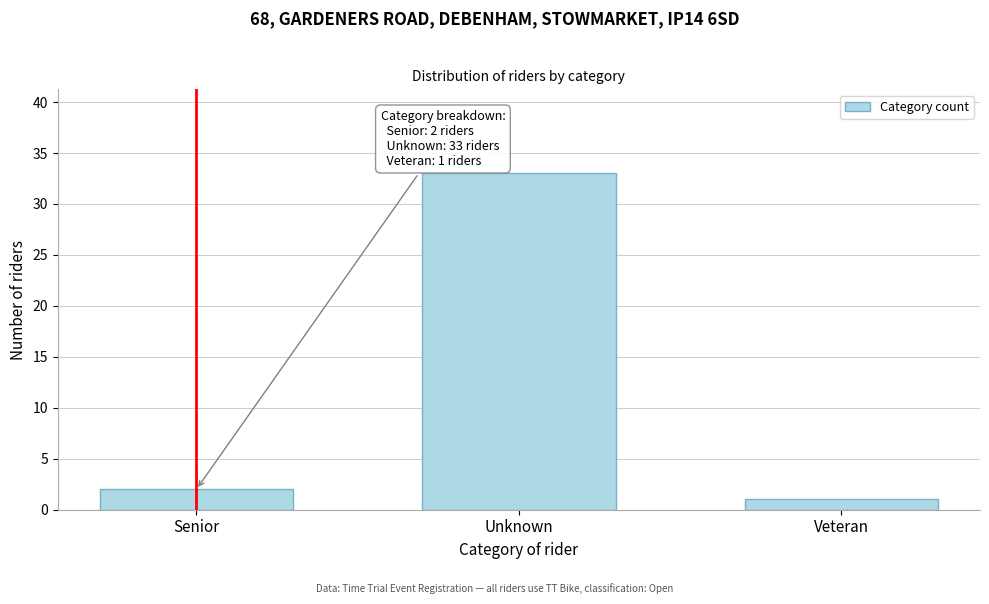

Reading left to right, extract all data points from this chart.

Senior=2	Unknown=33	Veteran=1